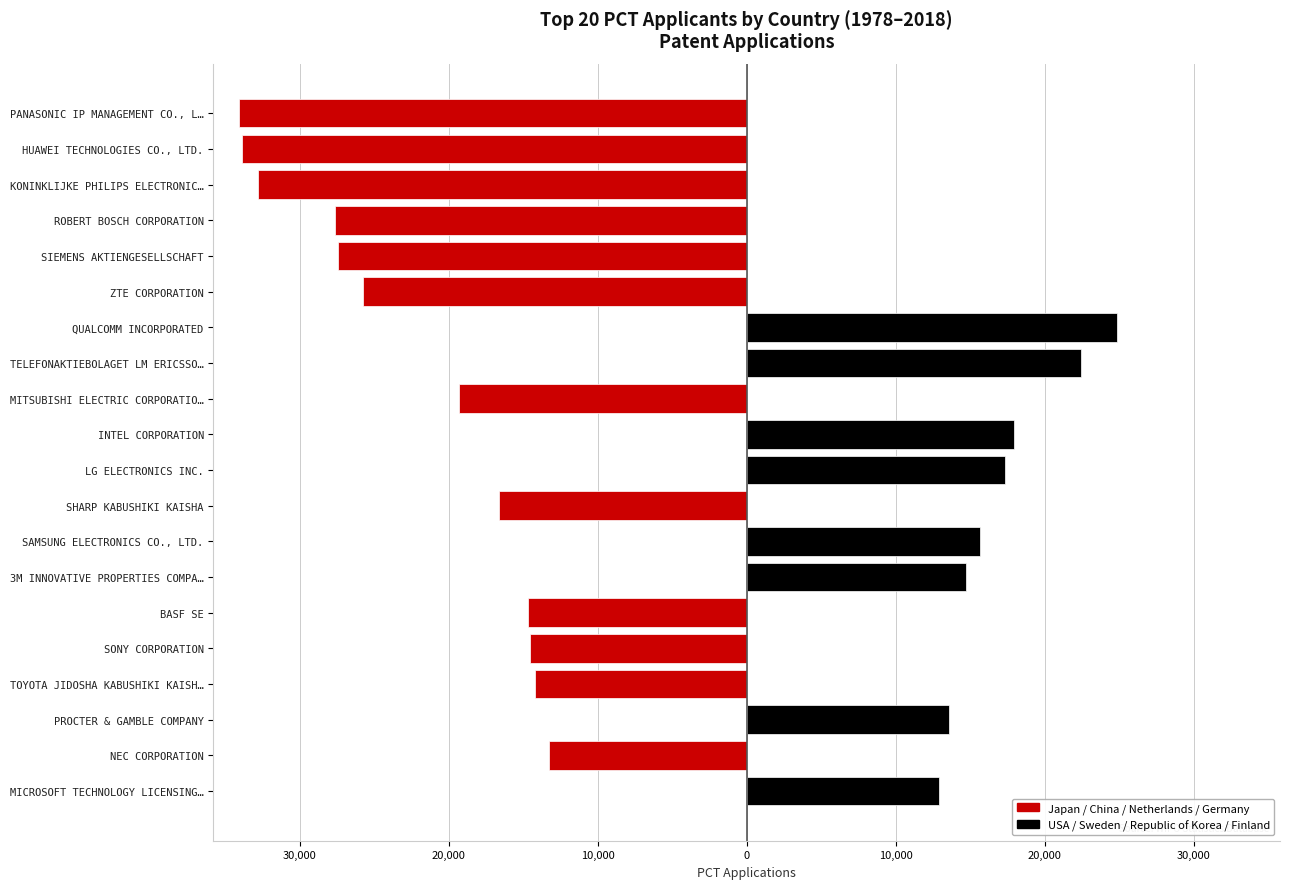

The Japan / China / Netherlands / Germany series shows -34081 at PANASONIC IP MANAGEMENT CO., L…. True or false?

True